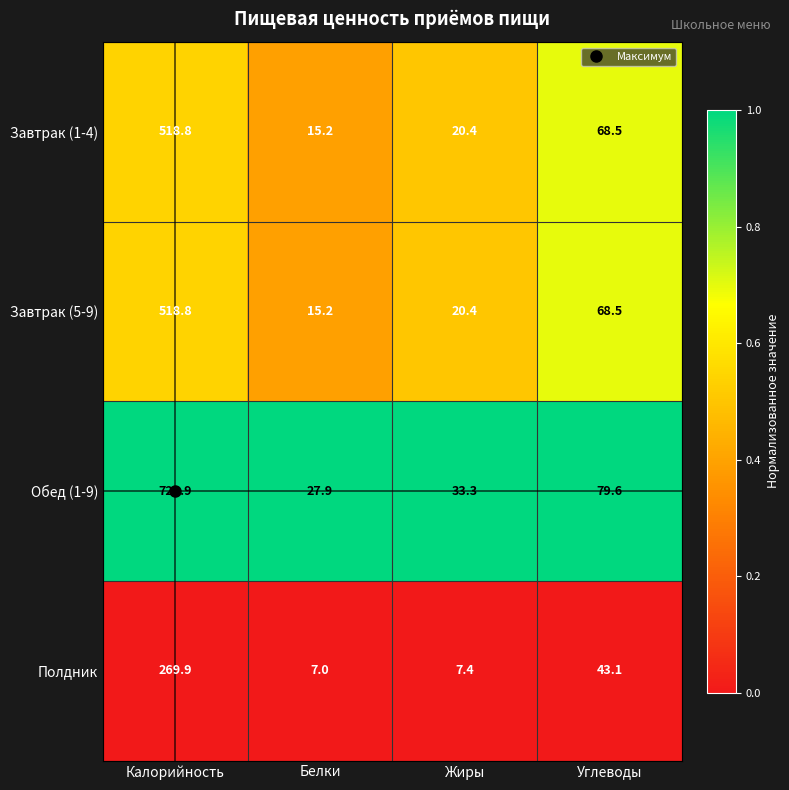

What is the maximum value shown in the chart?

729.9